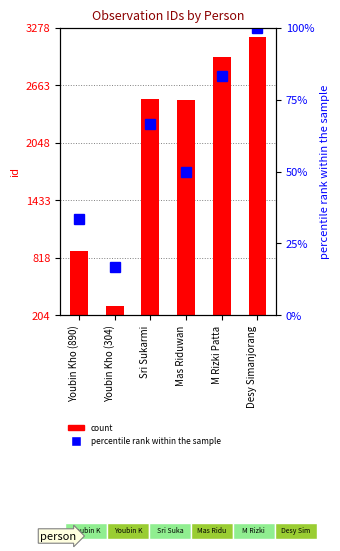

What is the sum of the values at Sri Sukarmi and Mas Riduwan?

5028